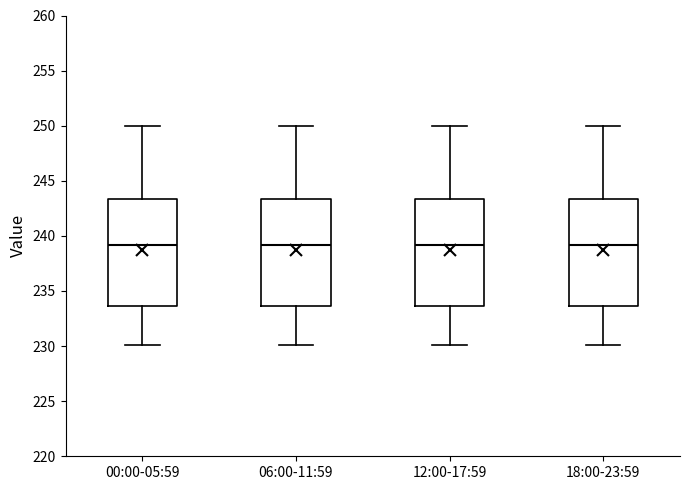

Where does the median line of the box for 18:00-23:59 sit on the y-axis? The values are not printed on the chart, so give them approximately, as read against the axis.

239.0